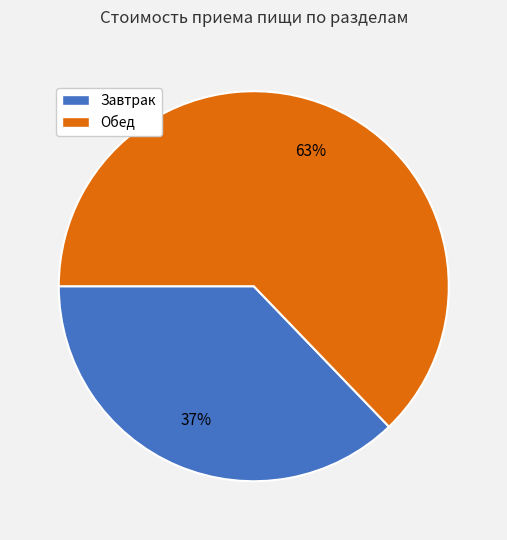

Which category has the smallest portion of the pie?

Завтрак